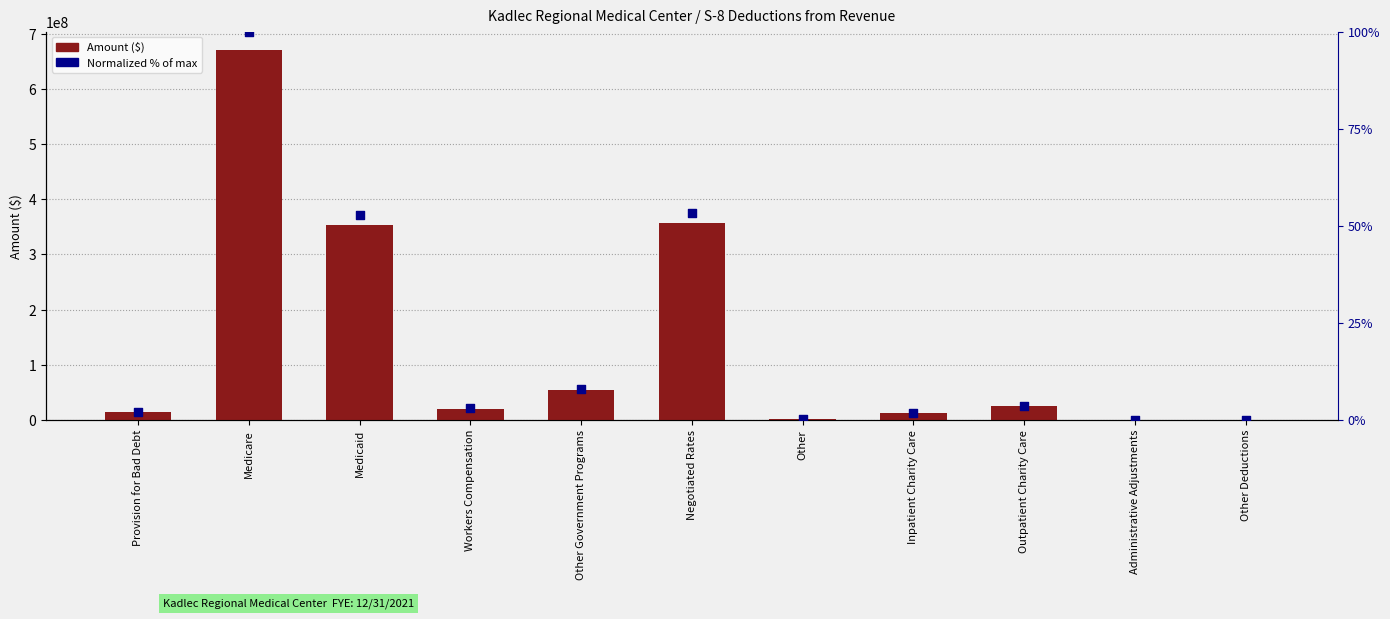

Which series has the widest spread of Y values?

Amount ($)